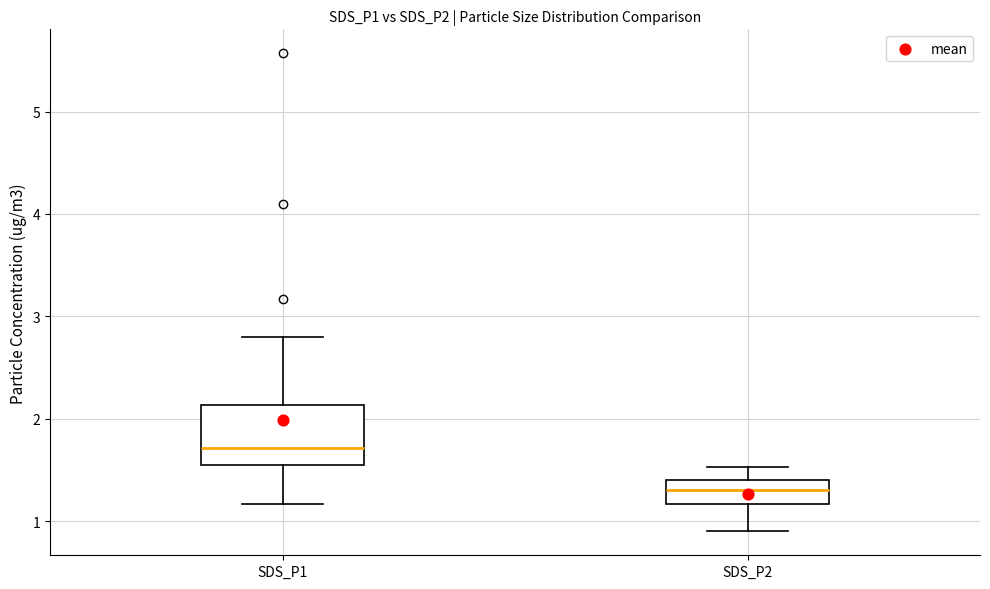

Reading left to right, transcribe this box plot: for each box, give where its median line is, the range the box spans, and where its two whiskers end, as read against the y-axis. The values are not printed on the chart, so give them approximately, as read against the axis.

SDS_P1: median 1.7, box 1.6 to 2.1, whiskers 1.2 to 2.8
SDS_P2: median 1.3, box 1.2 to 1.4, whiskers 0.9 to 1.5